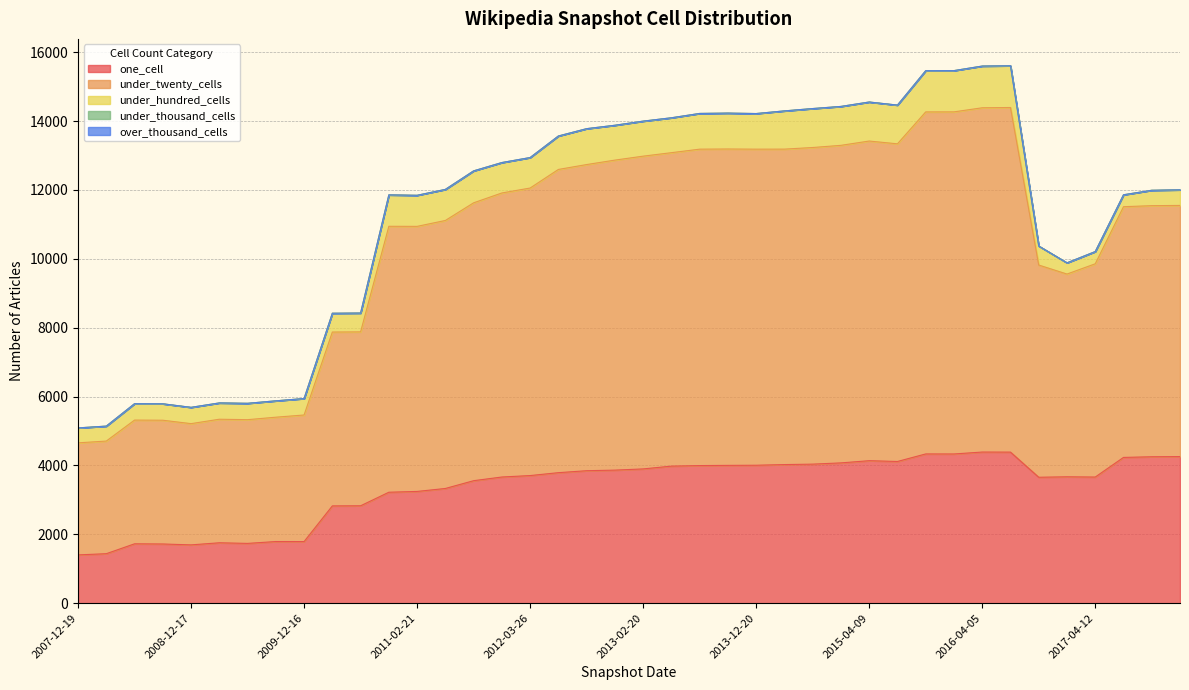

Reading left to right, transcribe all the data shown in this chart.

one_cell: 2007-12-19=1402	2008-04-01=1437	2008-06-27=1724	2008-10-10=1719	2008-12-17=1693	2009-04-06=1754	2009-06-17=1736	2009-09-25=1790	2009-12-16=1789	2010-04-01=2825	2010-07-26=2828	2010-11-17=3222	2011-02-21=3245	2011-06-10=3331	2011-09-05=3557	2012-01-18=3664	2012-03-26=3706	2012-07-13=3790	2012-10-31=3847	2012-12-11=3864	2013-02-20=3899	2013-05-21=3980	2013-07-09=3996	2013-09-10=4002	2013-12-20=4006	2014-03-28=4025	2014-09-08=4038	2015-01-19=4074	2015-04-09=4138	2015-07-03=4115	2015-10-01=4334	2016-01-04=4333	2016-04-05=4389	2016-07-04=4387	2016-10-07=3657	2016-12-27=3670	2017-04-12=3663	2017-07-24=4233	2017-10-12=4252	2017-12-22=4257
under_twenty_cells: 2007-12-19=3254	2008-04-01=3271	2008-06-27=3593	2008-10-10=3594	2008-12-17=3521	2009-04-06=3588	2009-06-17=3593	2009-09-25=3611	2009-12-16=3676	2010-04-01=5049	2010-07-26=5051	2010-11-17=7723	2011-02-21=7698	2011-06-10=7783	2011-09-05=8070	2012-01-18=8249	2012-03-26=8350	2012-07-13=8806	2012-10-31=8891	2012-12-11=9003	2013-02-20=9083	2013-05-21=9103	2013-07-09=9189	2013-09-10=9188	2013-12-20=9179	2014-03-28=9161	2014-09-08=9195	2015-01-19=9222	2015-04-09=9283	2015-07-03=9225	2015-10-01=9933	2016-01-04=9935	2016-04-05=9998	2016-07-04=10008	2016-10-07=6163	2016-12-27=5888	2017-04-12=6193	2017-07-24=7281	2017-10-12=7292	2017-12-22=7294
under_hundred_cells: 2007-12-19=434	2008-04-01=434	2008-06-27=476	2008-10-10=477	2008-12-17=473	2009-04-06=473	2009-06-17=475	2009-09-25=475	2009-12-16=478	2010-04-01=546	2010-07-26=546	2010-11-17=912	2011-02-21=902	2011-06-10=902	2011-09-05=927	2012-01-18=883	2012-03-26=885	2012-07-13=971	2012-10-31=1042	2012-12-11=1012	2013-02-20=1017	2013-05-21=1013	2013-07-09=1037	2013-09-10=1042	2013-12-20=1034	2014-03-28=1110	2014-09-08=1131	2015-01-19=1130	2015-04-09=1133	2015-07-03=1125	2015-10-01=1197	2016-01-04=1198	2016-04-05=1211	2016-07-04=1212	2016-10-07=552	2016-12-27=326	2017-04-12=355	2017-07-24=346	2017-10-12=447	2017-12-22=453
under_thousand_cells: 2007-12-19=0	2008-04-01=0	2008-06-27=0	2008-10-10=0	2008-12-17=0	2009-04-06=0	2009-06-17=0	2009-09-25=0	2009-12-16=0	2010-04-01=0	2010-07-26=0	2010-11-17=0	2011-02-21=0	2011-06-10=0	2011-09-05=0	2012-01-18=0	2012-03-26=0	2012-07-13=0	2012-10-31=0	2012-12-11=0	2013-02-20=0	2013-05-21=0	2013-07-09=0	2013-09-10=0	2013-12-20=0	2014-03-28=0	2014-09-08=0	2015-01-19=0	2015-04-09=0	2015-07-03=0	2015-10-01=0	2016-01-04=0	2016-04-05=0	2016-07-04=0	2016-10-07=0	2016-12-27=0	2017-04-12=0	2017-07-24=0	2017-10-12=0	2017-12-22=0
over_thousand_cells: 2007-12-19=0	2008-04-01=0	2008-06-27=0	2008-10-10=0	2008-12-17=0	2009-04-06=0	2009-06-17=0	2009-09-25=0	2009-12-16=0	2010-04-01=0	2010-07-26=0	2010-11-17=0	2011-02-21=0	2011-06-10=0	2011-09-05=0	2012-01-18=0	2012-03-26=0	2012-07-13=0	2012-10-31=0	2012-12-11=0	2013-02-20=0	2013-05-21=0	2013-07-09=0	2013-09-10=0	2013-12-20=0	2014-03-28=0	2014-09-08=0	2015-01-19=0	2015-04-09=0	2015-07-03=0	2015-10-01=0	2016-01-04=0	2016-04-05=0	2016-07-04=0	2016-10-07=0	2016-12-27=0	2017-04-12=0	2017-07-24=0	2017-10-12=0	2017-12-22=0